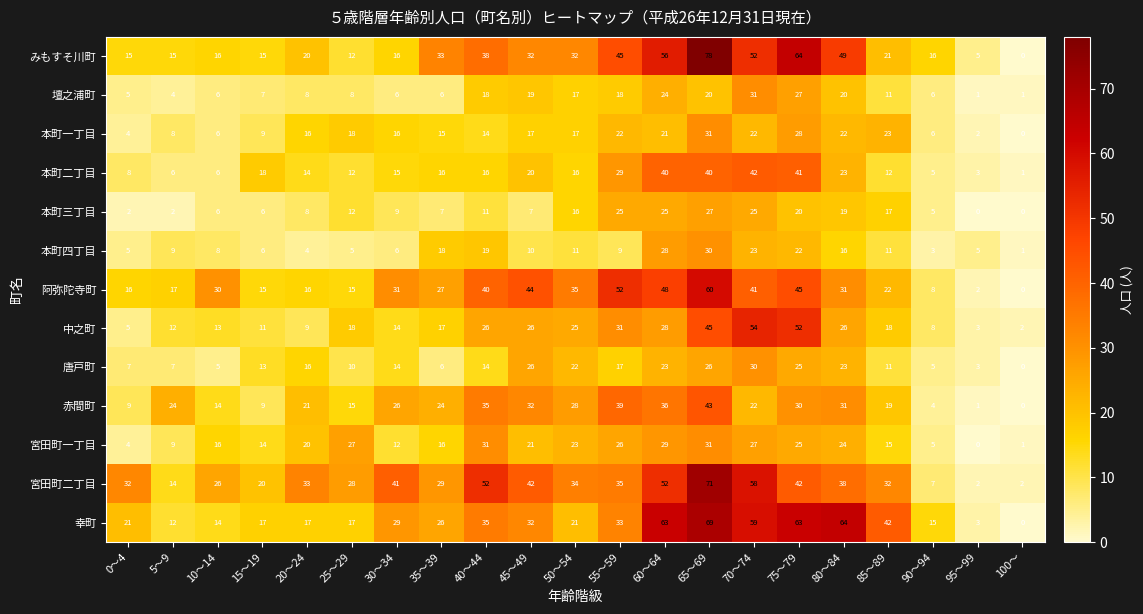

What is the spread (max minus min) of values at 50～54?

24